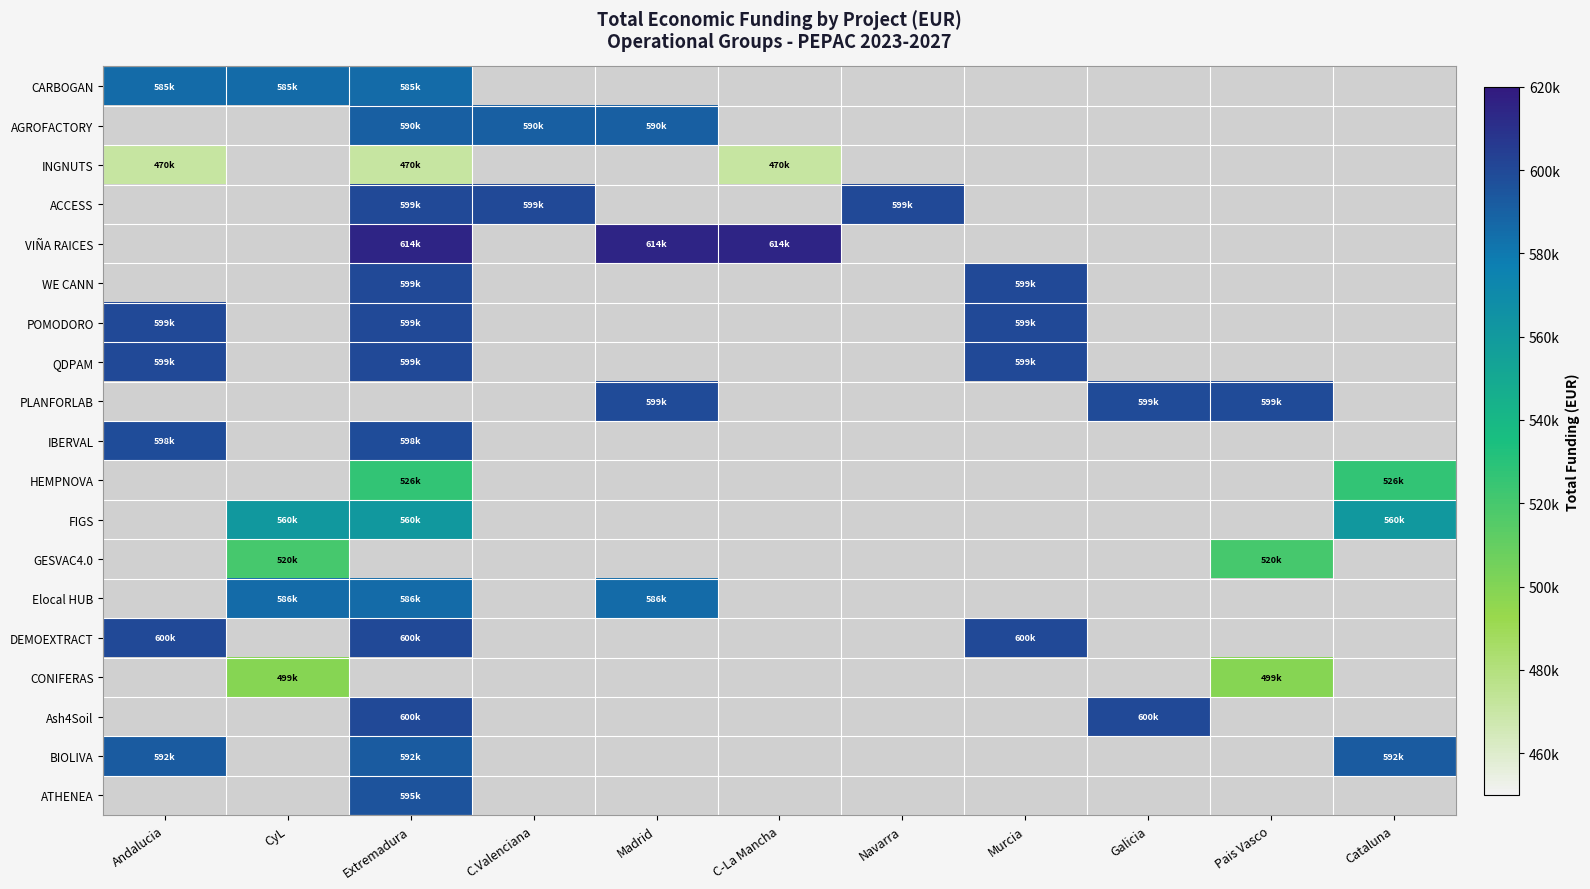

How many data points does each series have?

11